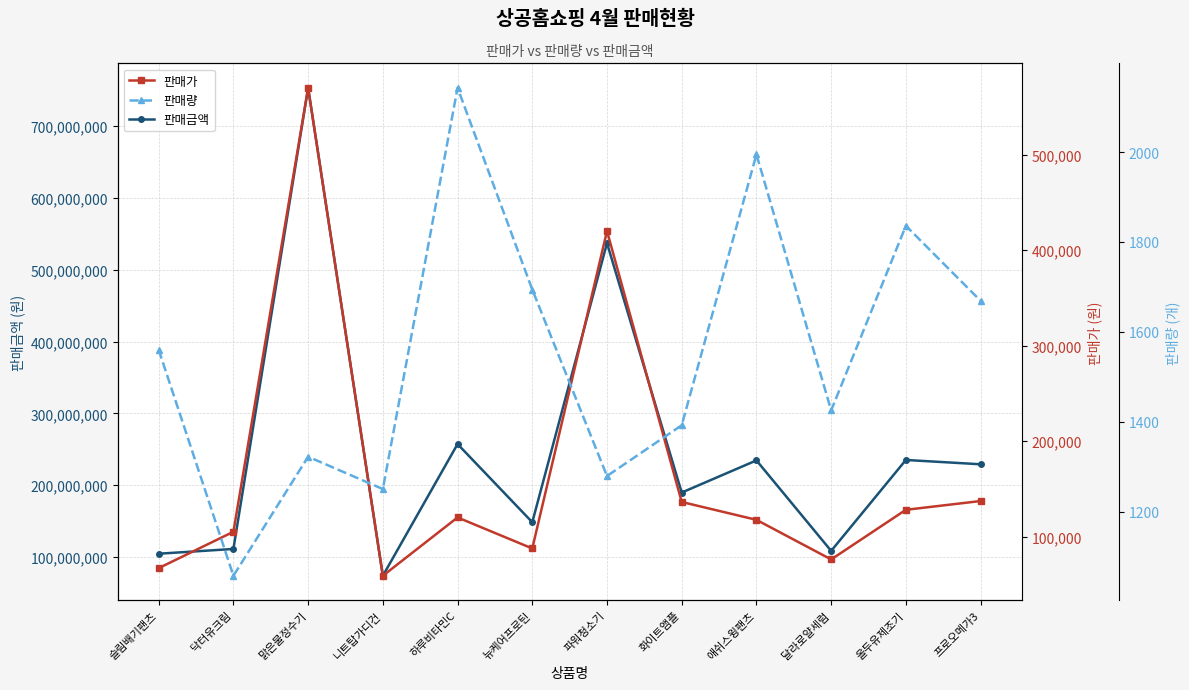

Between 프로오메가3 and 애쉬스윙팬츠, which is larger?

애쉬스윙팬츠